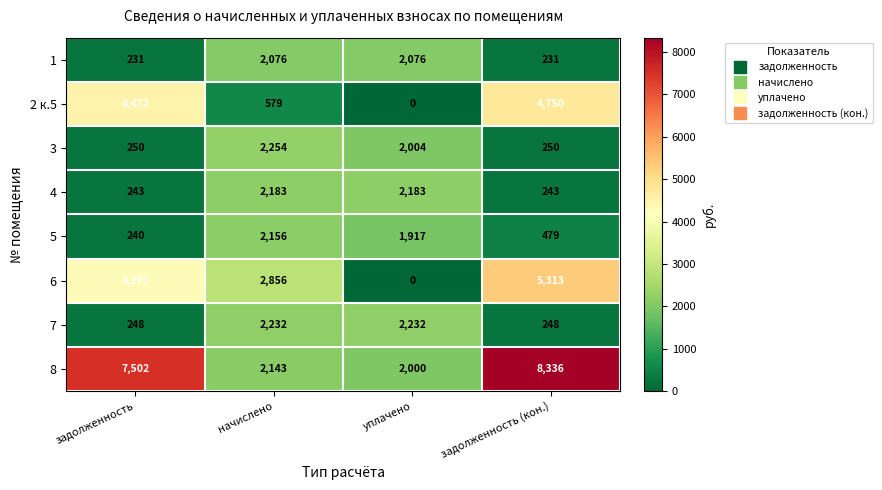

Rank the series by their maximum value, from lowest to highest.

1, 5, 4, 7, 3, 2 к.5, 6, 8